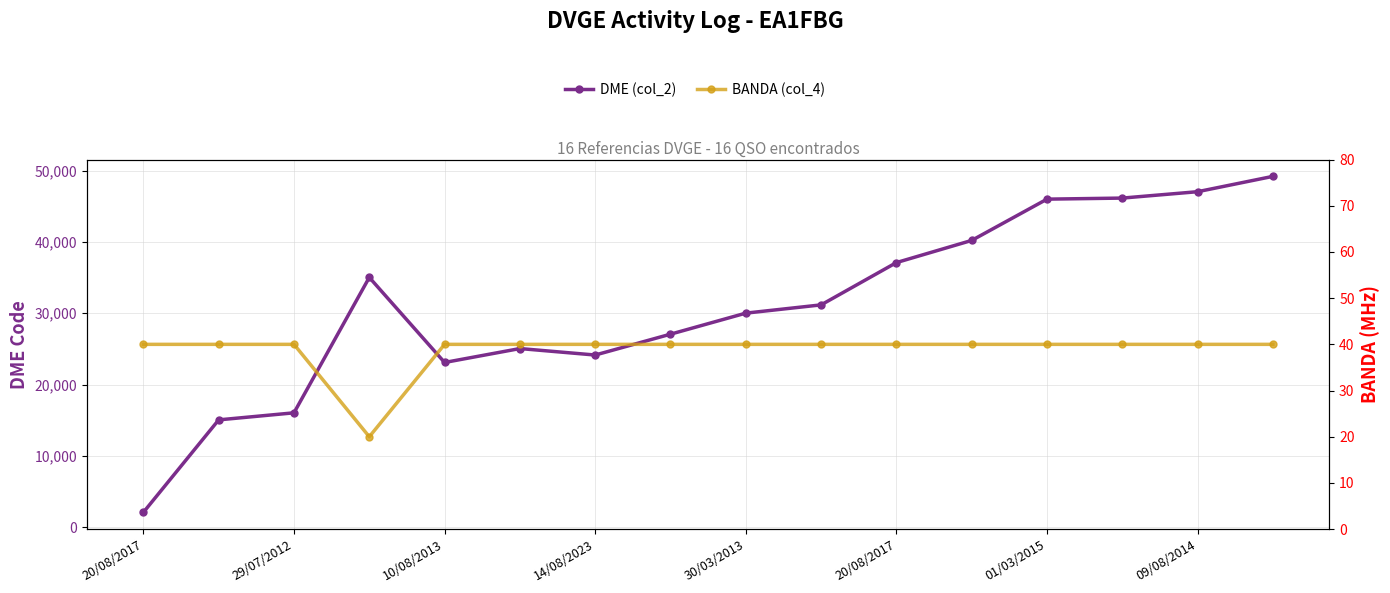

What is the average value of the DME (col_2) series?

30900